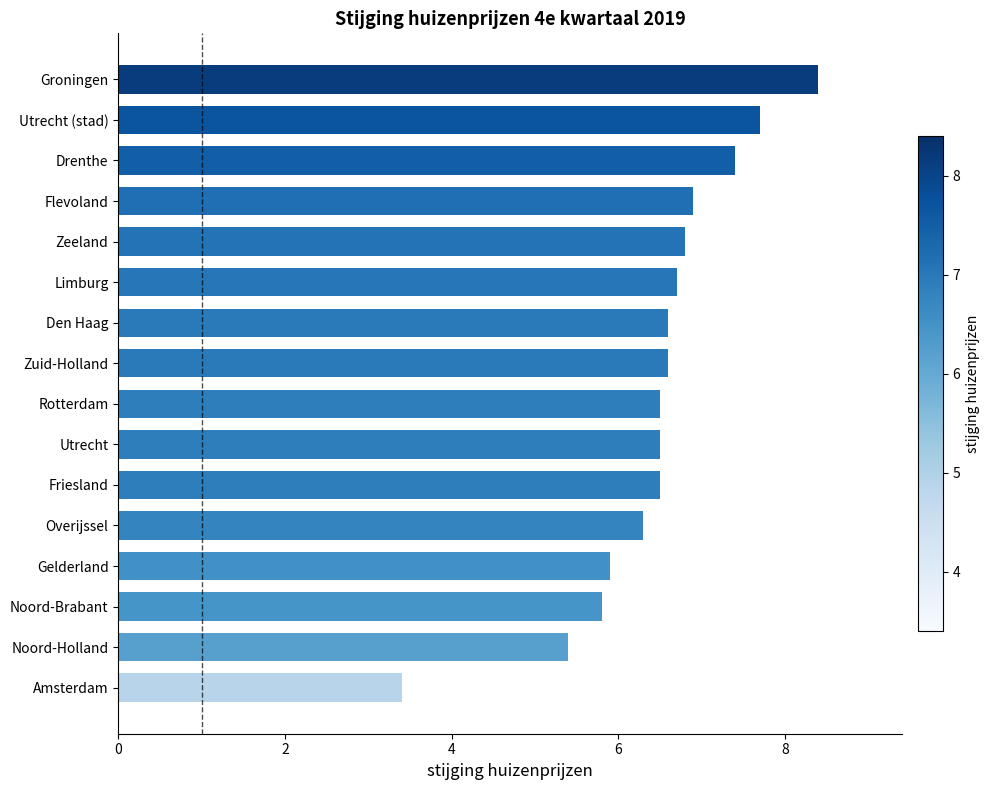

What is the difference between the maximum and minimum values?

5.0